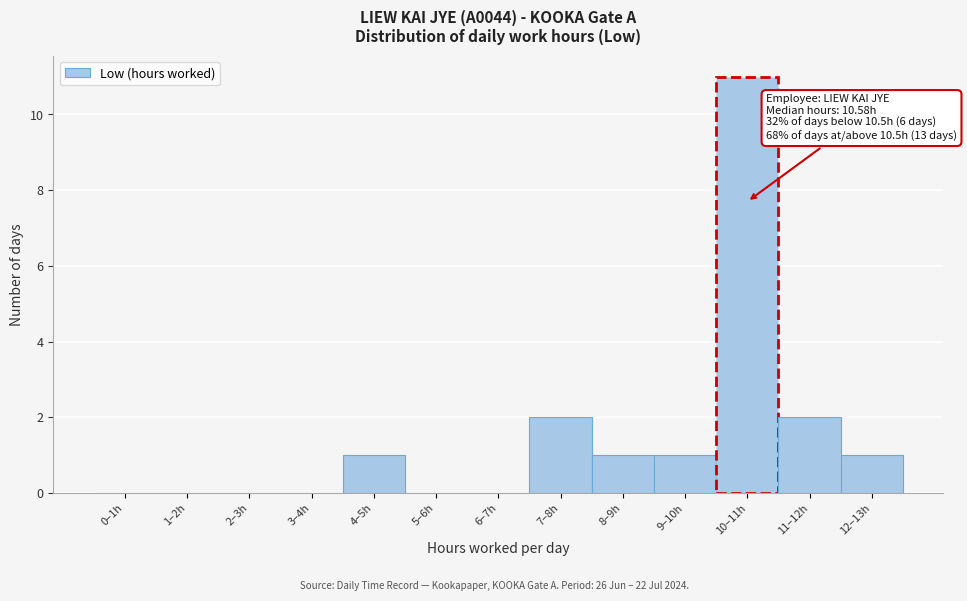

Reading left to right, what are all the values shown in this chart?

0–1h=0	1–2h=0	2–3h=0	3–4h=0	4–5h=1	5–6h=0	6–7h=0	7–8h=2	8–9h=1	9–10h=1	10–11h=11	11–12h=2	12–13h=1